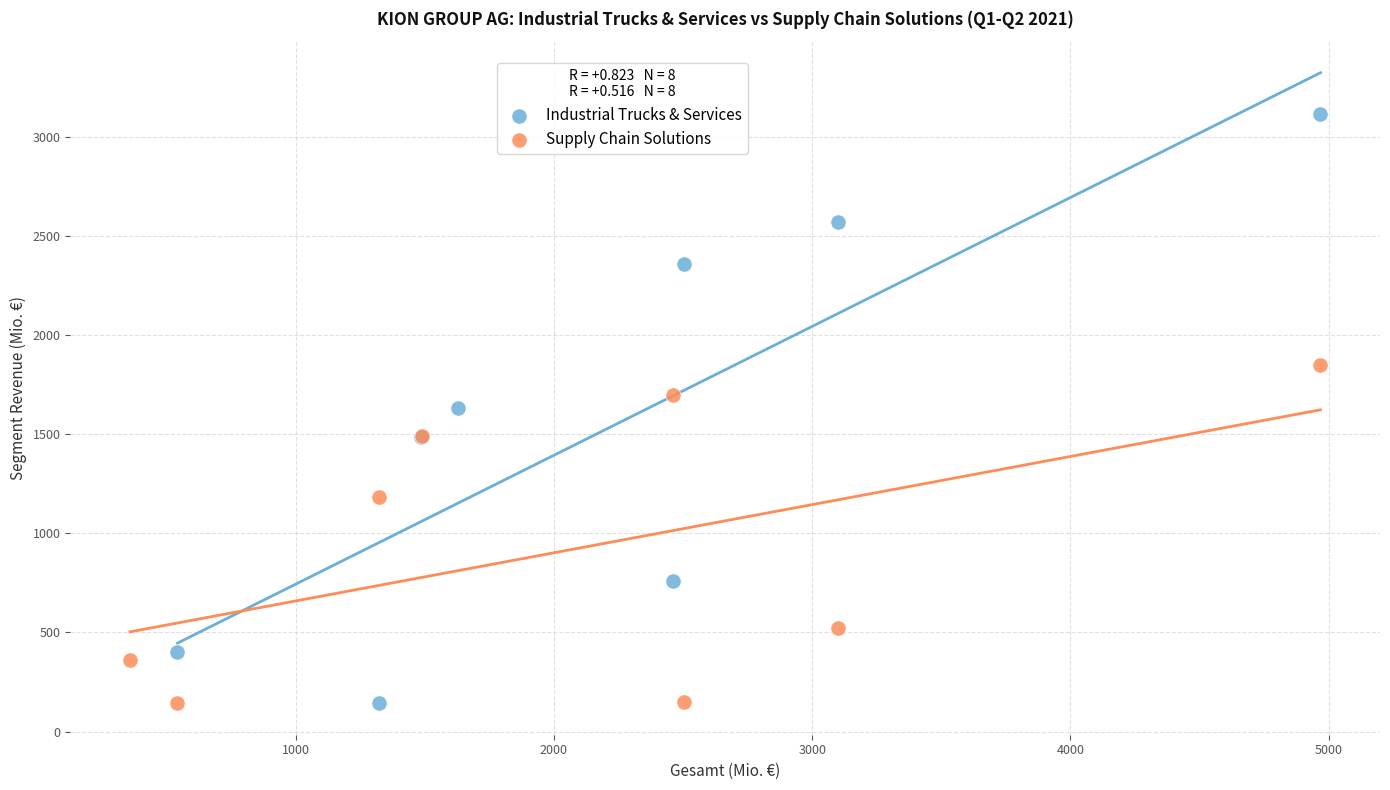

What are all the series names shown in the legend?

Industrial Trucks & Services, Supply Chain Solutions